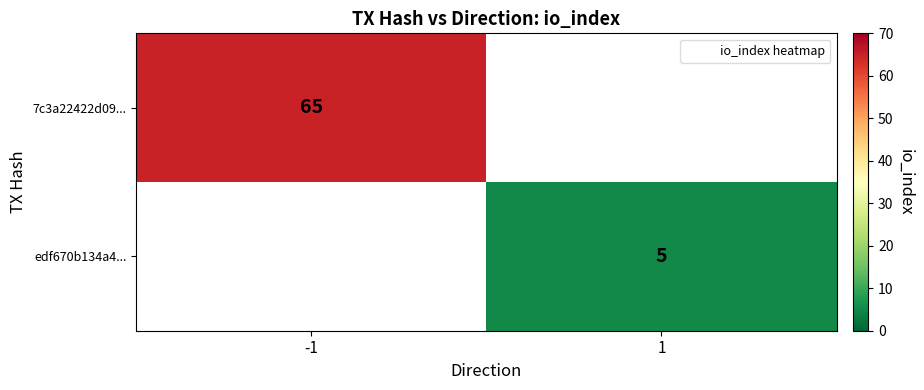

How many positive values does the 7c3a22422d09... series have?

1